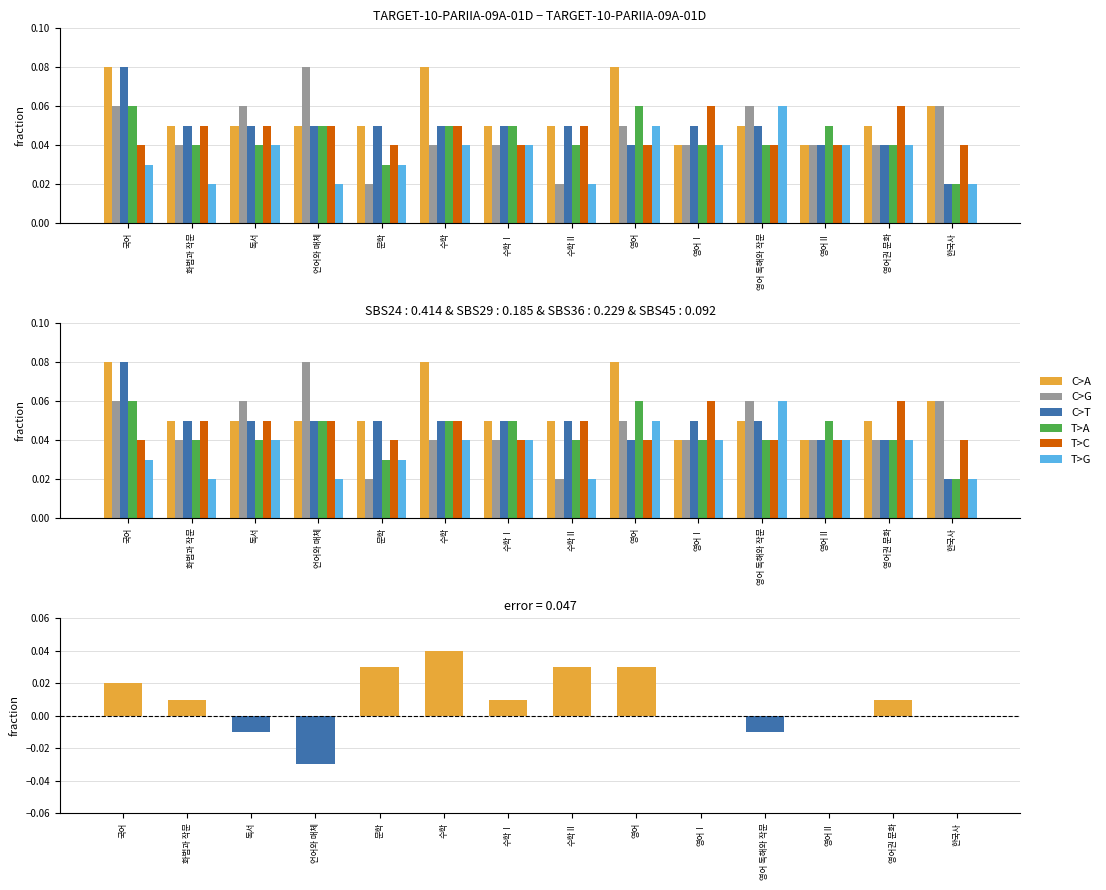

At which label does C>G reach its peak?

언어와 매체